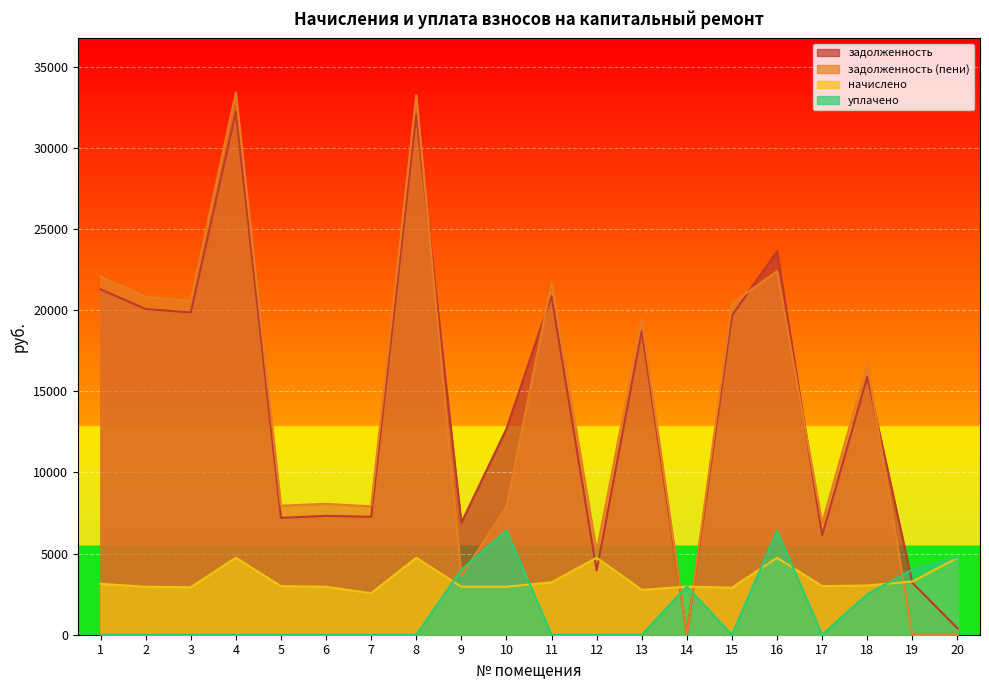

What is the total value across all series at 18?

38069.4